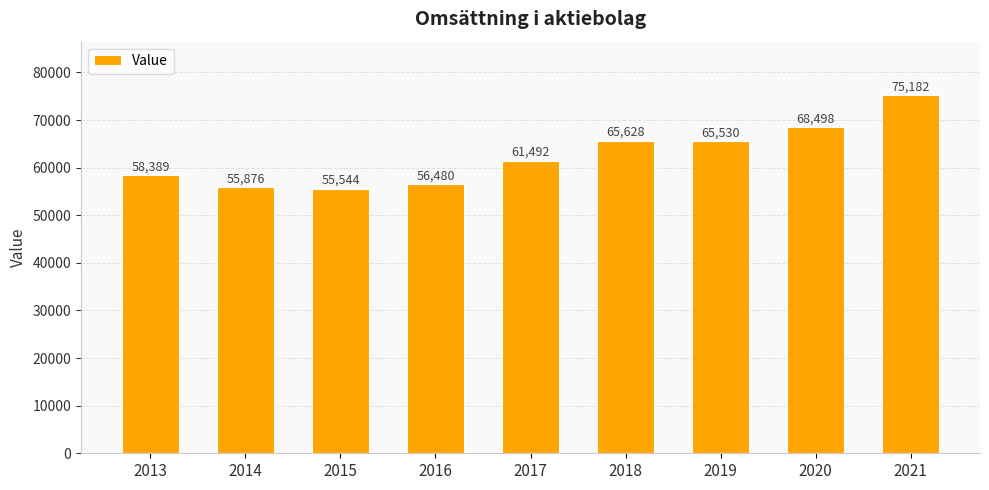

What is the change in value from 2014 to 2019?

+9654